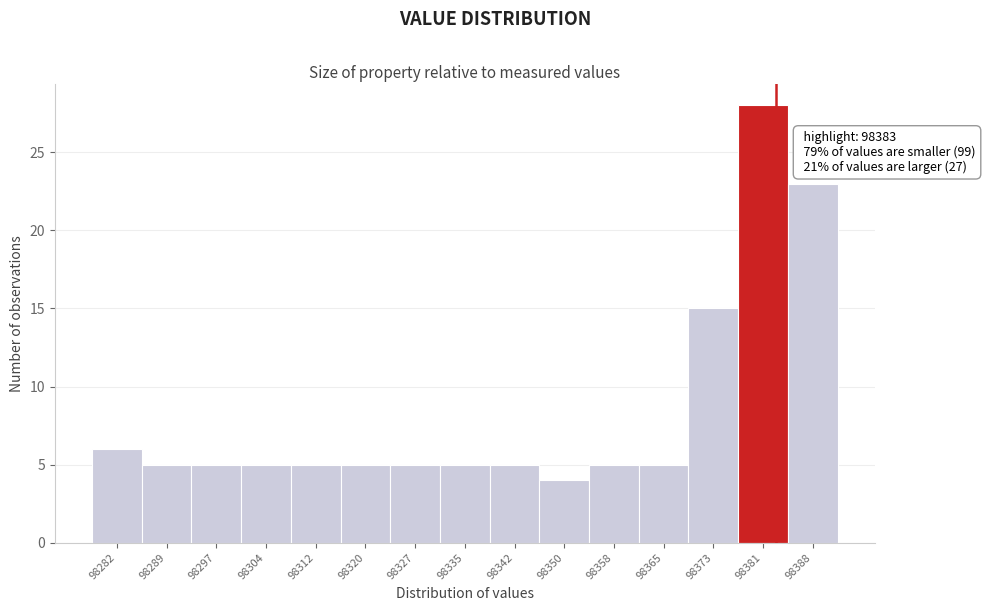

Which range on the x-axis has the tallest bar?

98377 to 98385